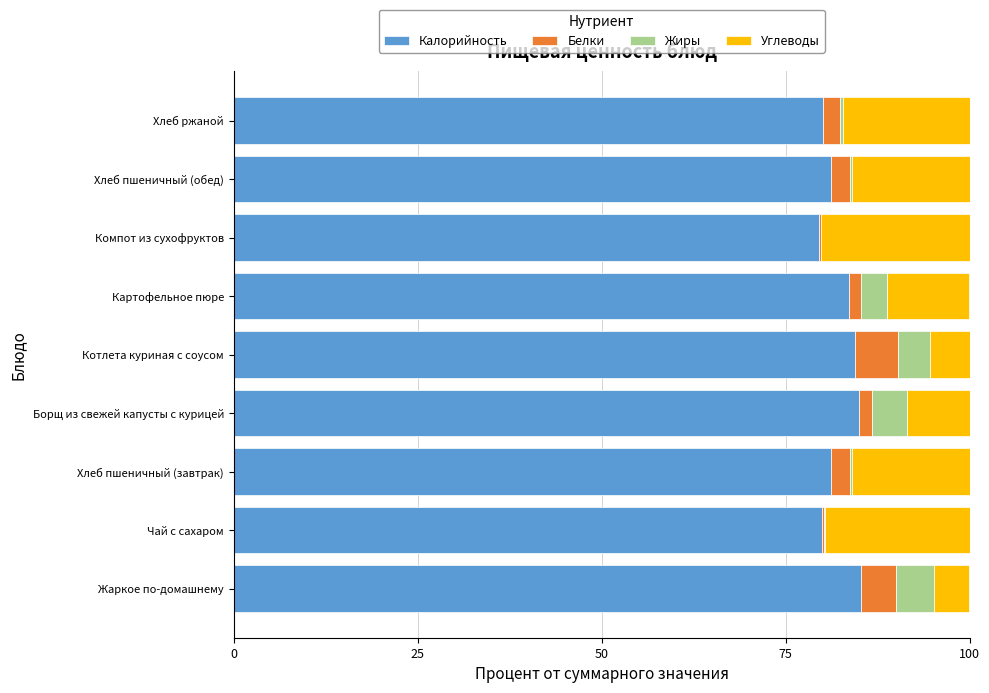

Count the number of categories in the chart.

9